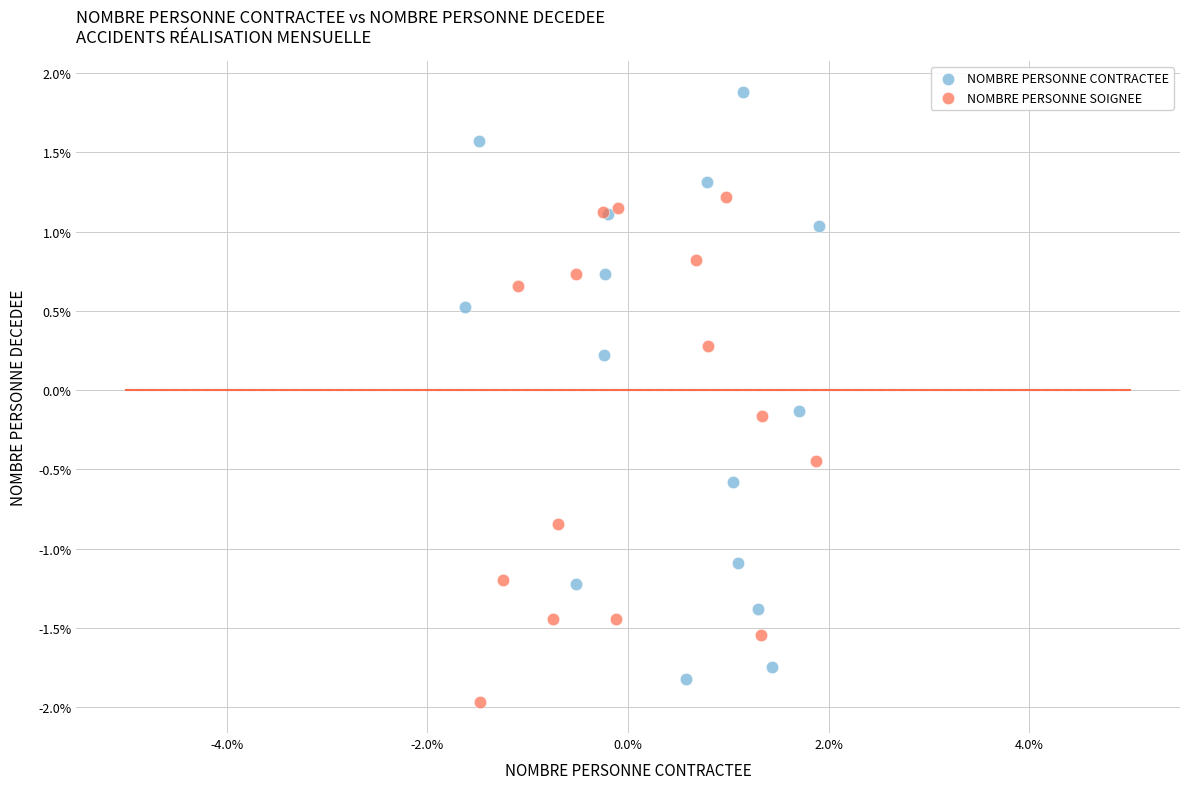

What are all the series names shown in the legend?

NOMBRE PERSONNE CONTRACTEE, NOMBRE PERSONNE SOIGNEE